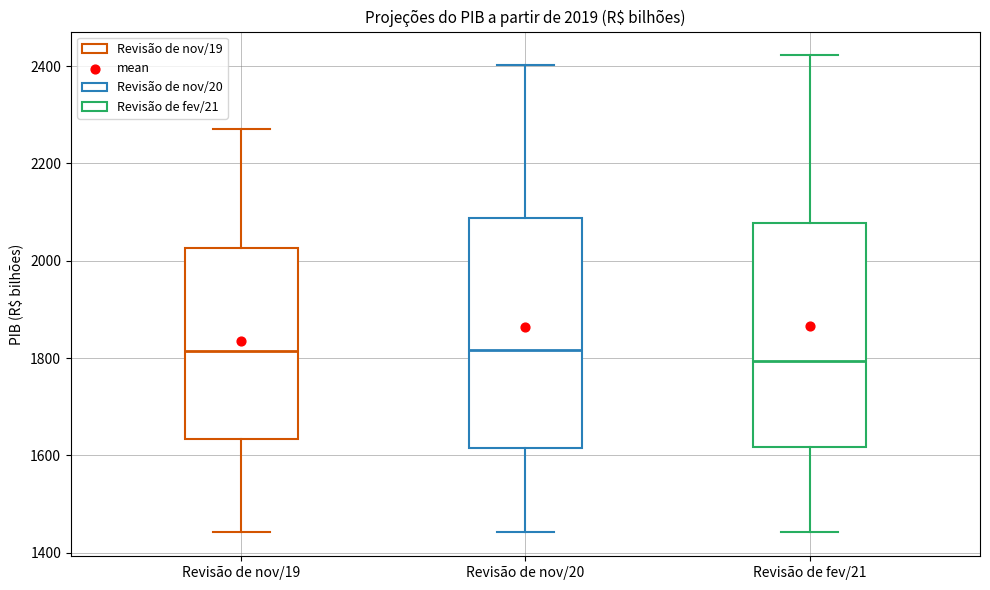

Which box's median line is the lowest?

Revisão de fev/21